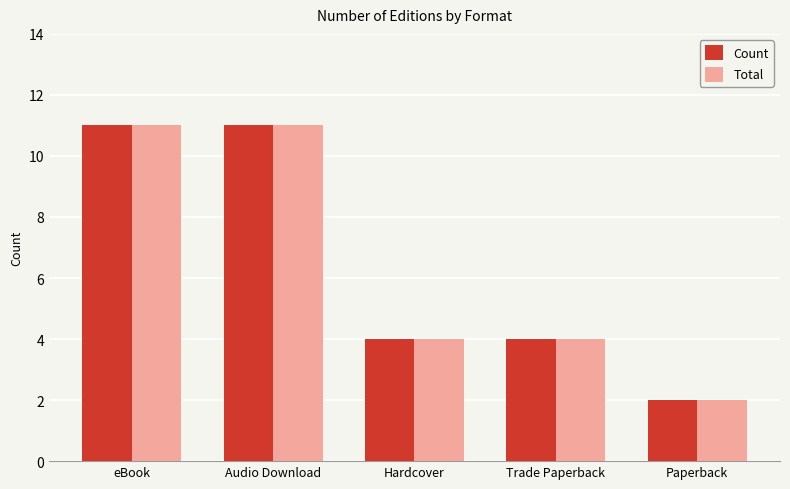

Reading left to right, list all the values displayed in this chart.

Count: eBook=11	Audio Download=11	Hardcover=4	Trade Paperback=4	Paperback=2
Total: eBook=11	Audio Download=11	Hardcover=4	Trade Paperback=4	Paperback=2